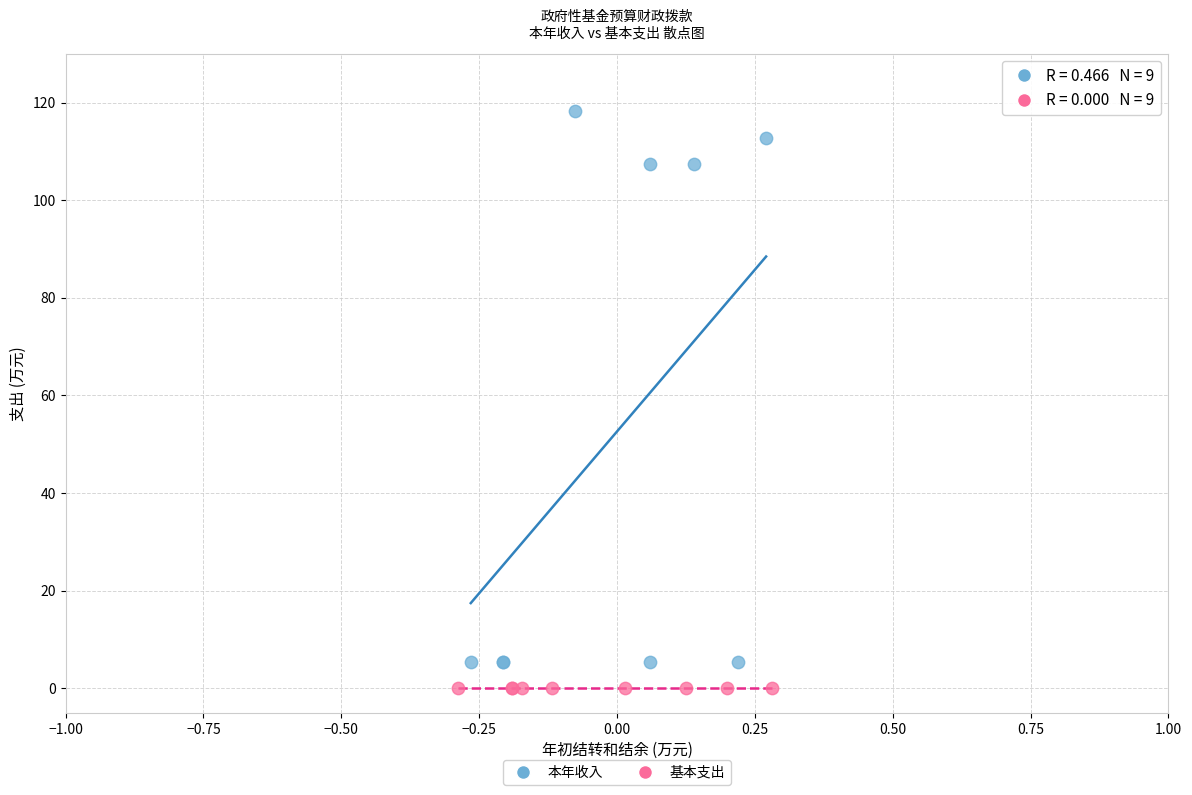

What are all the series names shown in the legend?

本年收入, 基本支出